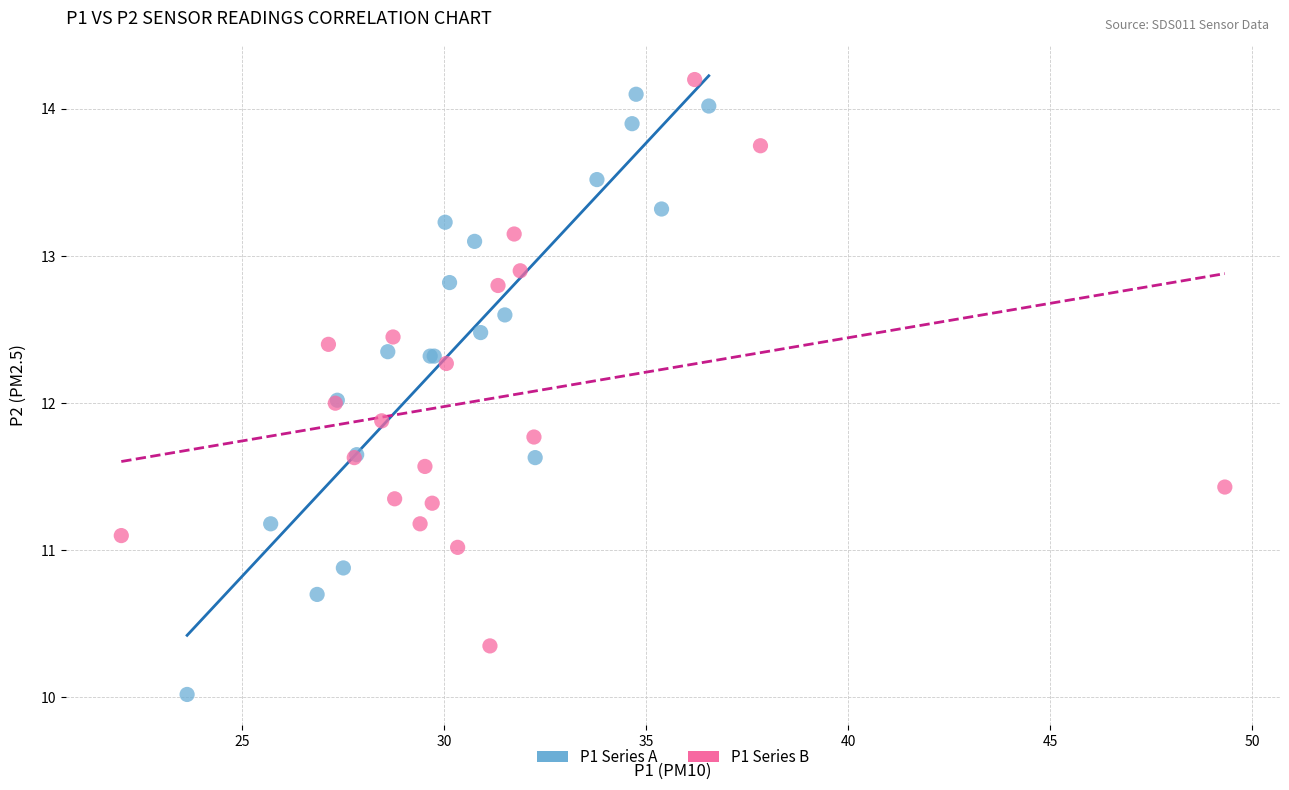

Which series contains the lowest Y value?

P1 Series A